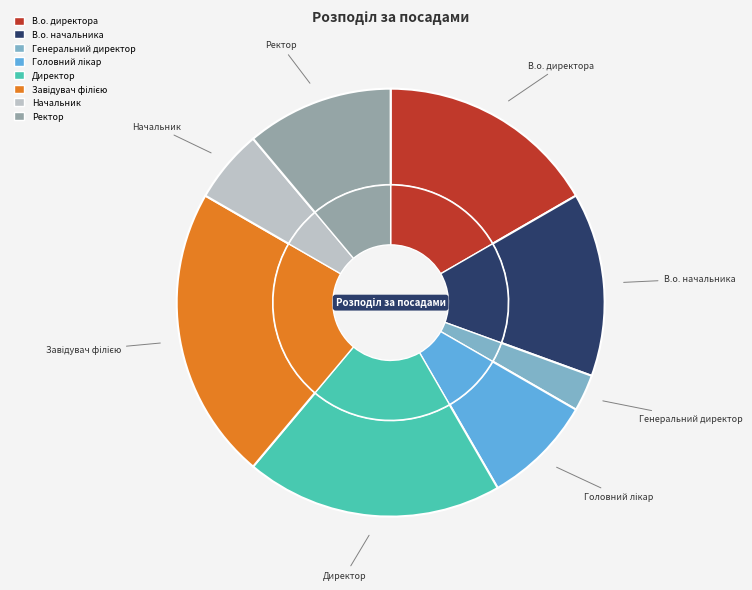

What percentage do Головний лікар and Начальник together represent?

13.9%